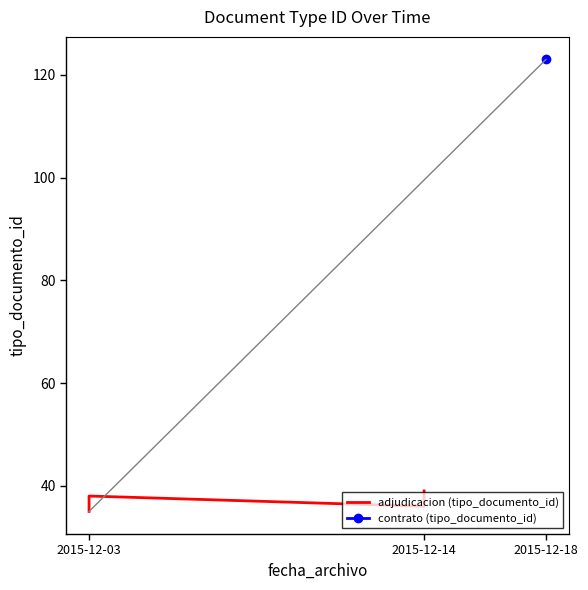

Does the chart display data point markers on the line(s)?

No